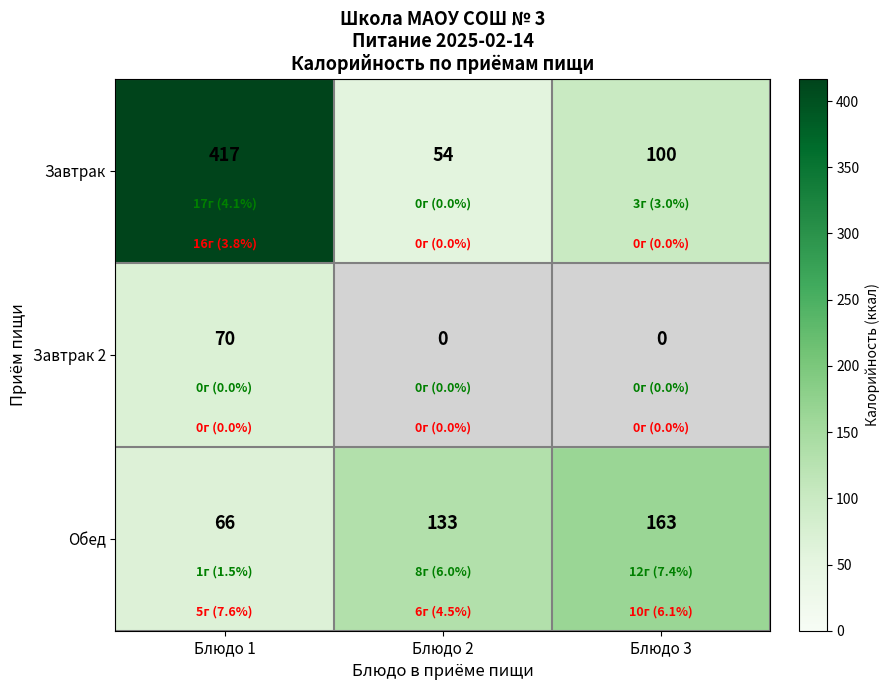

At which label is Обед closest to 114?

Блюдо 2